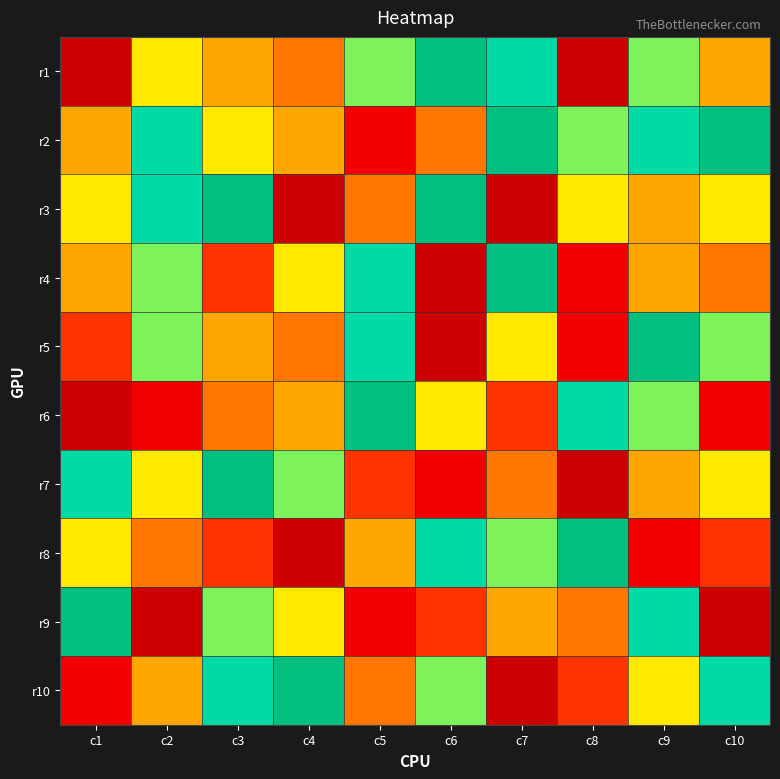

Reading left to right, extract all data points from this chart.

r1: c1=1	c2=6	c3=5	c4=4	c5=7	c6=9	c7=8	c8=1	c9=7	c10=5
r2: c1=5	c2=8	c3=6	c4=5	c5=2	c6=4	c7=9	c8=7	c9=8	c10=9
r3: c1=6	c2=8	c3=9	c4=1	c5=4	c6=9	c7=1	c8=6	c9=5	c10=6
r4: c1=5	c2=7	c3=3	c4=6	c5=8	c6=1	c7=9	c8=2	c9=5	c10=4
r5: c1=3	c2=7	c3=5	c4=4	c5=8	c6=1	c7=6	c8=2	c9=9	c10=7
r6: c1=1	c2=2	c3=4	c4=5	c5=9	c6=6	c7=3	c8=8	c9=7	c10=2
r7: c1=8	c2=6	c3=9	c4=7	c5=3	c6=2	c7=4	c8=1	c9=5	c10=6
r8: c1=6	c2=4	c3=3	c4=1	c5=5	c6=8	c7=7	c8=9	c9=2	c10=3
r9: c1=9	c2=1	c3=7	c4=6	c5=2	c6=3	c7=5	c8=4	c9=8	c10=1
r10: c1=2	c2=5	c3=8	c4=9	c5=4	c6=7	c7=1	c8=3	c9=6	c10=8